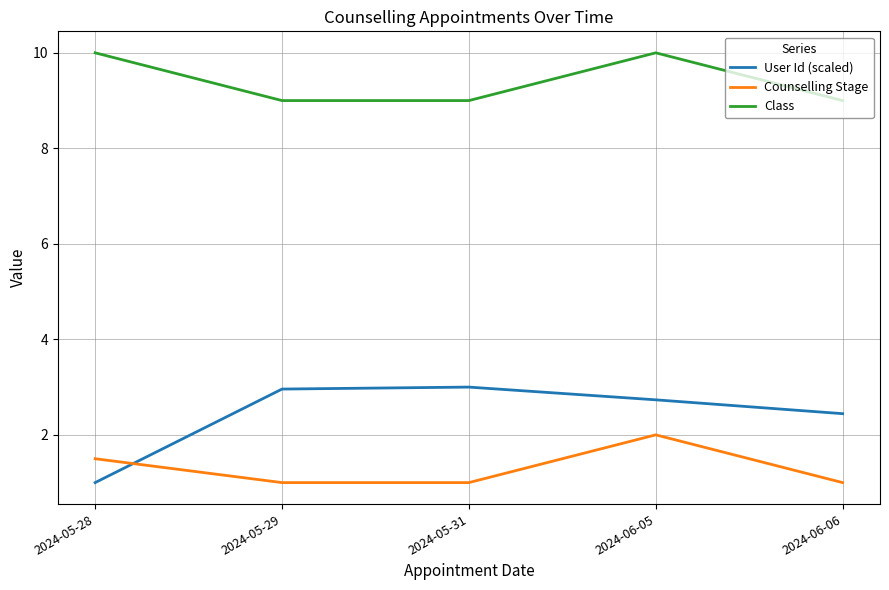

The Class series shows 10.0 at 2024-06-05. True or false?

True